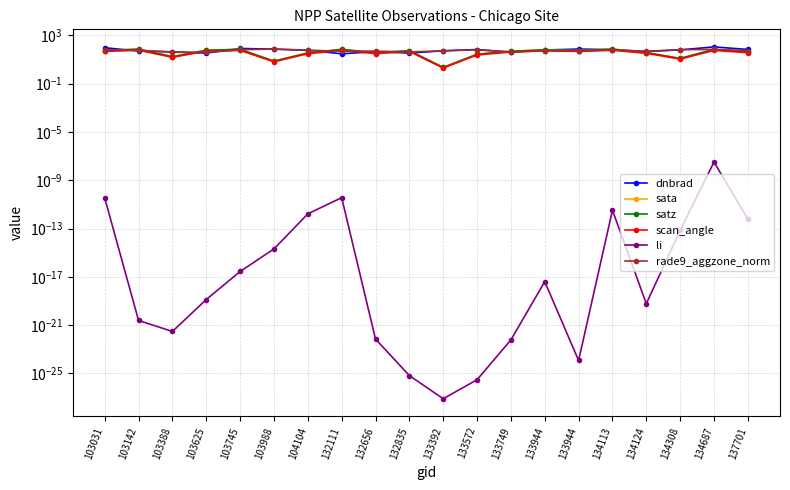

What is the value of the scan_angle point at the 11th from the left?

1.9